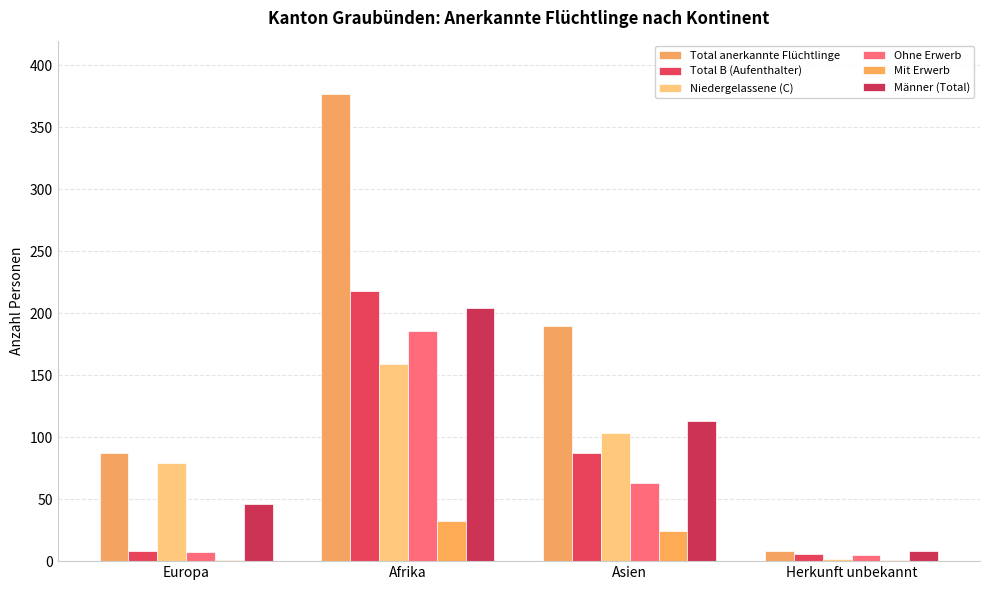

Does the chart contain stacked bars?

No